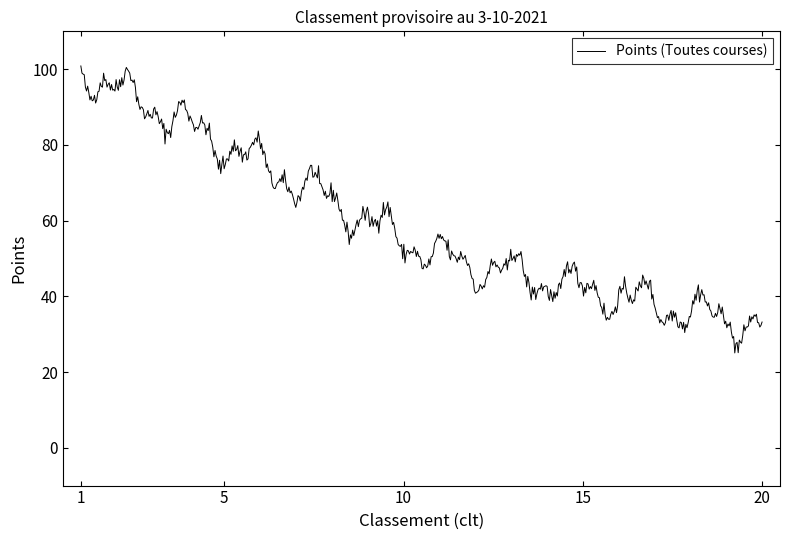

What is the greatest value displayed?

100.9